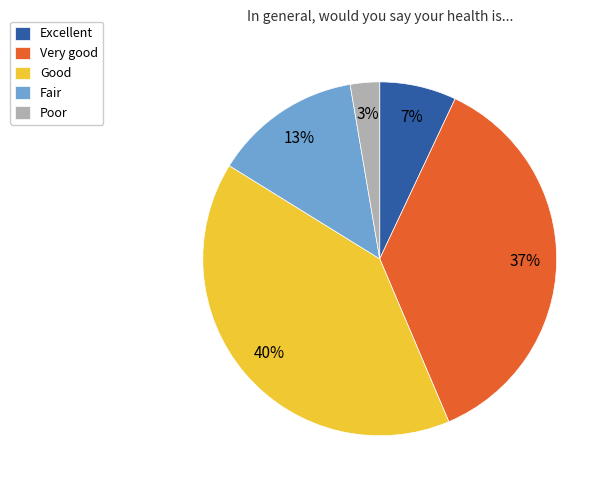

Approximately how many times larger is the value at Very good compared to Good?

0.9